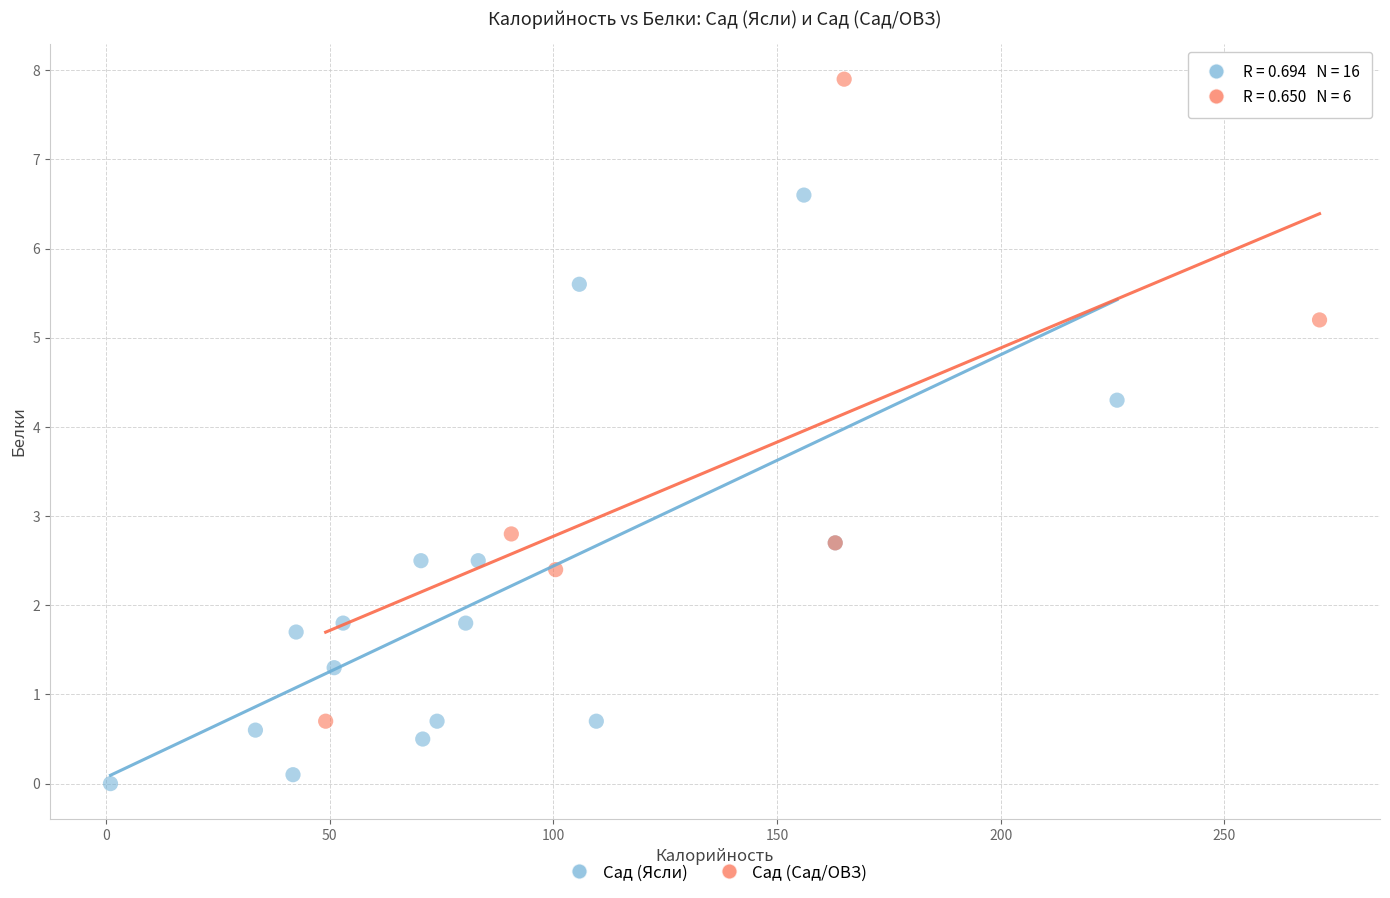

Which series has the widest spread of Y values?

Сад (Сад/ОВЗ)